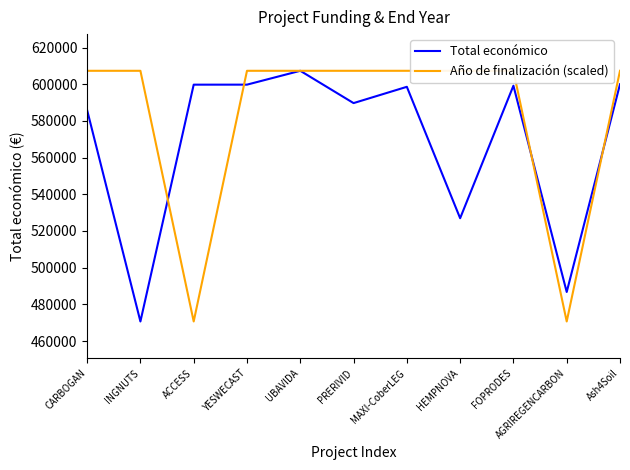

Is the value of Año de finalización (scaled) at CARBOGAN greater than the value of Total económico at INGNUTS?

Yes